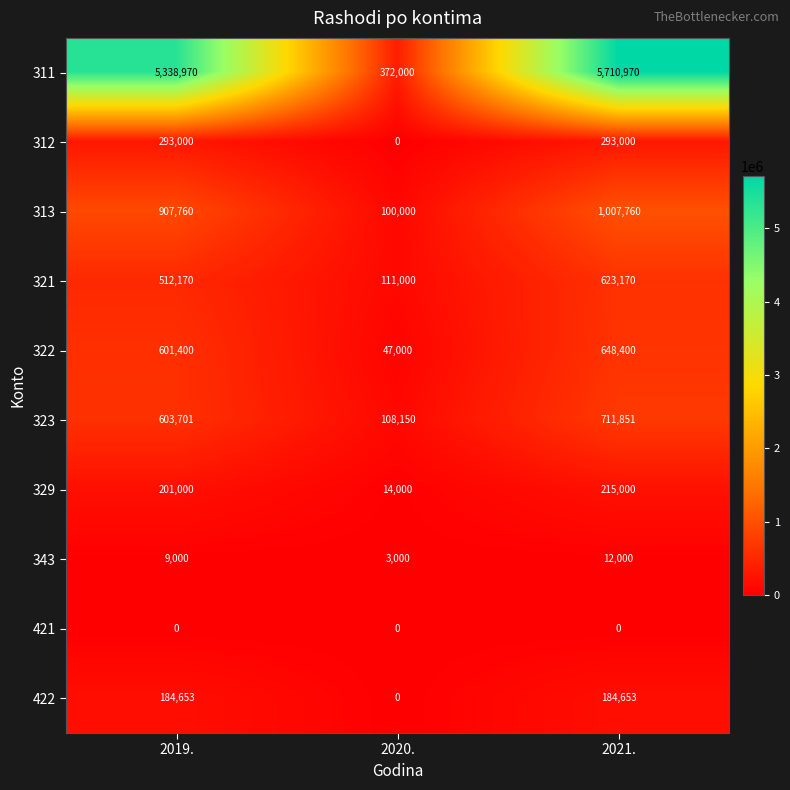

The value of 329 at 2021. is 45020. True or false?

False